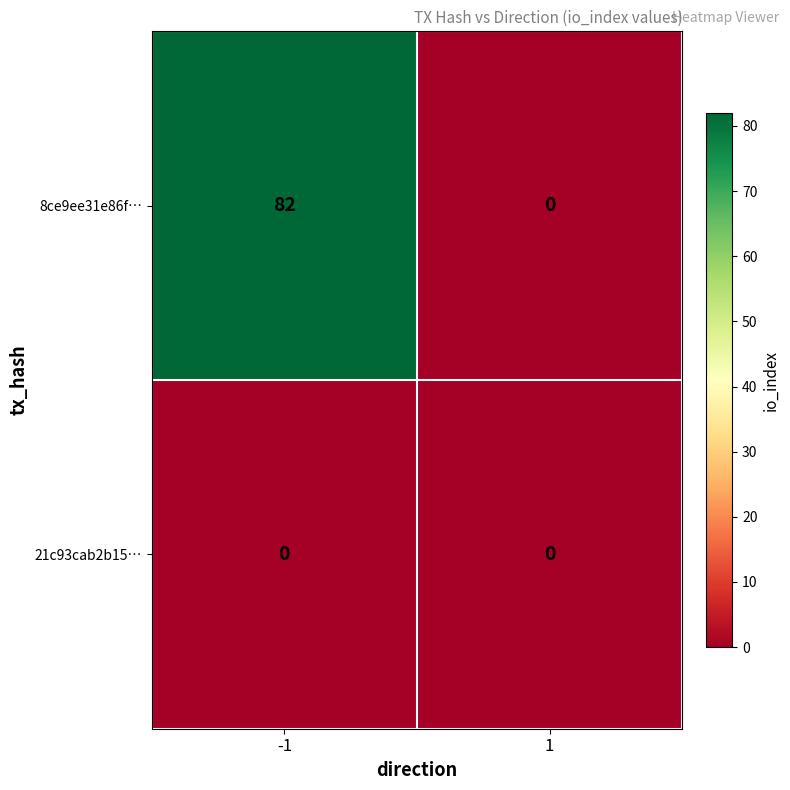

List the series in order of their peak value, highest first.

8ce9ee31e86f…, 21c93cab2b15…